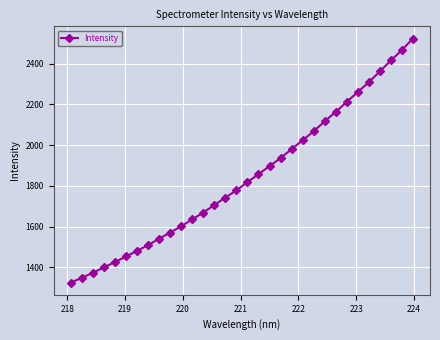

What is the average value?

1842.4